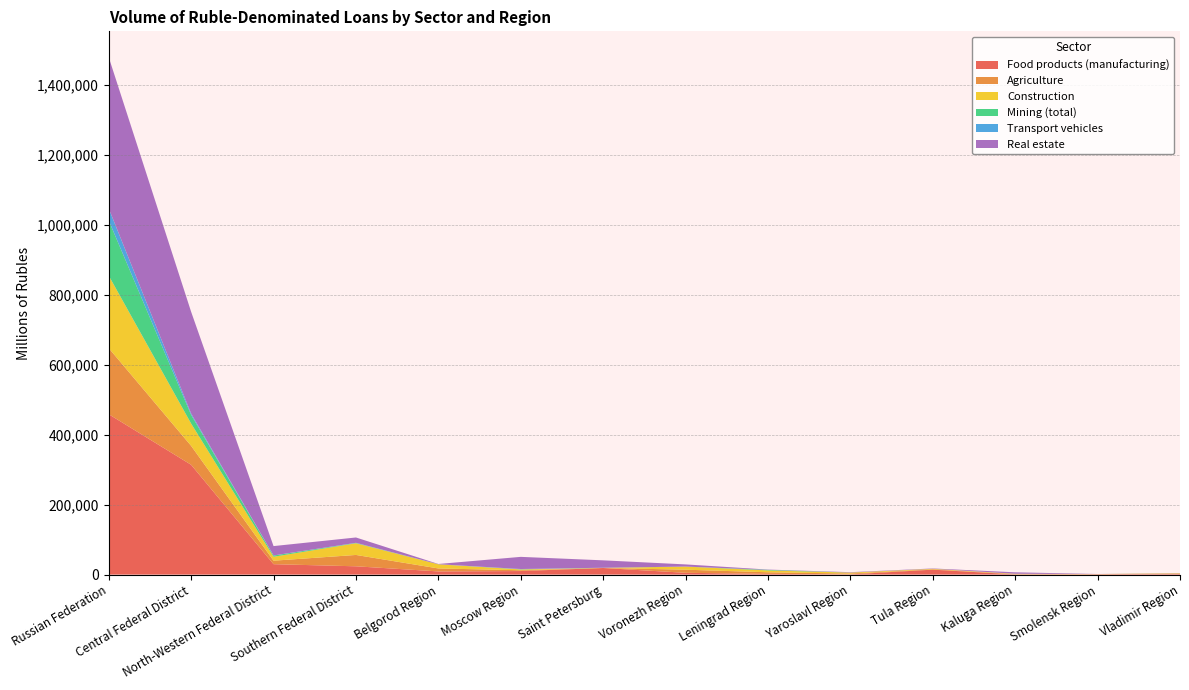

Reading left to right, list all the values displayed in this chart.

Food products (manufacturing): Russian Federation=458612	Central Federal District=314016	North-Western Federal District=29739	Southern Federal District=23694	Belgorod Region=9039	Moscow Region=10126	Saint Petersburg=18821	Voronezh Region=5117	Leningrad Region=1976	Yaroslavl Region=553	Tula Region=14106	Kaluga Region=560	Smolensk Region=1063	Vladimir Region=1493
Agriculture: Russian Federation=189028	Central Federal District=54139	North-Western Federal District=9973	Southern Federal District=32466	Belgorod Region=8500	Moscow Region=2217	Saint Petersburg=132	Voronezh Region=8871	Leningrad Region=4638	Yaroslavl Region=2454	Tula Region=1151	Kaluga Region=860	Smolensk Region=189	Vladimir Region=1124
Construction: Russian Federation=207354	Central Federal District=63718	North-Western Federal District=11297	Southern Federal District=33428	Belgorod Region=11883	Moscow Region=2442	Saint Petersburg=144	Voronezh Region=8893	Leningrad Region=5282	Yaroslavl Region=2674	Tula Region=1241	Kaluga Region=885	Smolensk Region=239	Vladimir Region=1152
Mining (total): Russian Federation=157673	Central Federal District=24737	North-Western Federal District=3394	Southern Federal District=885	Belgorod Region=183	Moscow Region=263	Saint Petersburg=360	Voronezh Region=32	Leningrad Region=1547	Yaroslavl Region=30	Tula Region=86	Kaluga Region=134	Smolensk Region=44	Vladimir Region=76
Transport vehicles: Russian Federation=34396	Central Federal District=3985	North-Western Federal District=326	Southern Federal District=361	Belgorod Region=0	Moscow Region=899	Saint Petersburg=119	Voronezh Region=6	Leningrad Region=155	Yaroslavl Region=125	Tula Region=10	Kaluga Region=0	Smolensk Region=4	Vladimir Region=0
Real estate: Russian Federation=432617	Central Federal District=290926	North-Western Federal District=26752	Southern Federal District=15276	Belgorod Region=698	Moscow Region=34736	Saint Petersburg=21167	Voronezh Region=6171	Leningrad Region=730	Yaroslavl Region=1038	Tula Region=926	Kaluga Region=4074	Smolensk Region=146	Vladimir Region=512